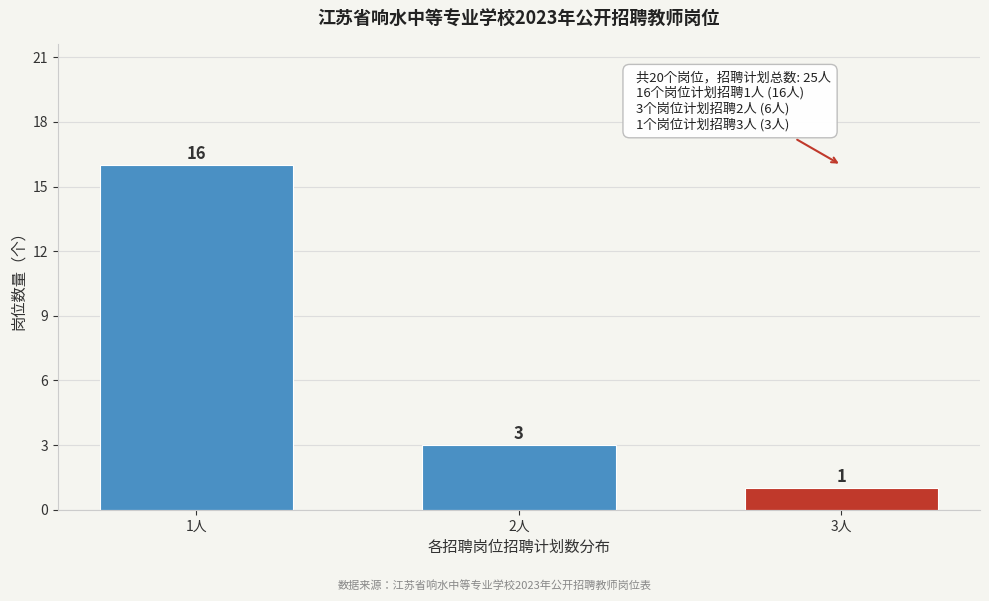

Reading left to right, transcribe all the data shown in this chart.

16	3	1